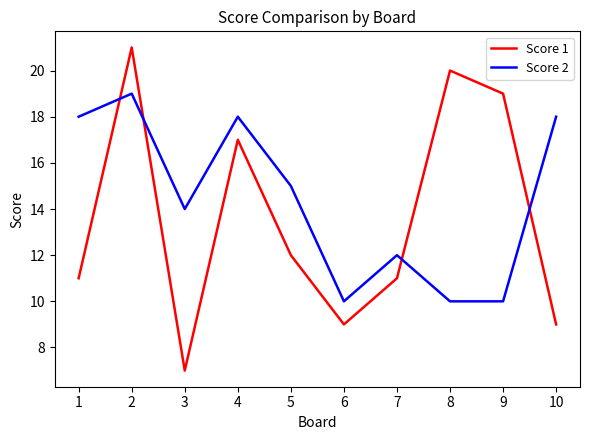

Which series changed the most between 2 and 6?

Score 1